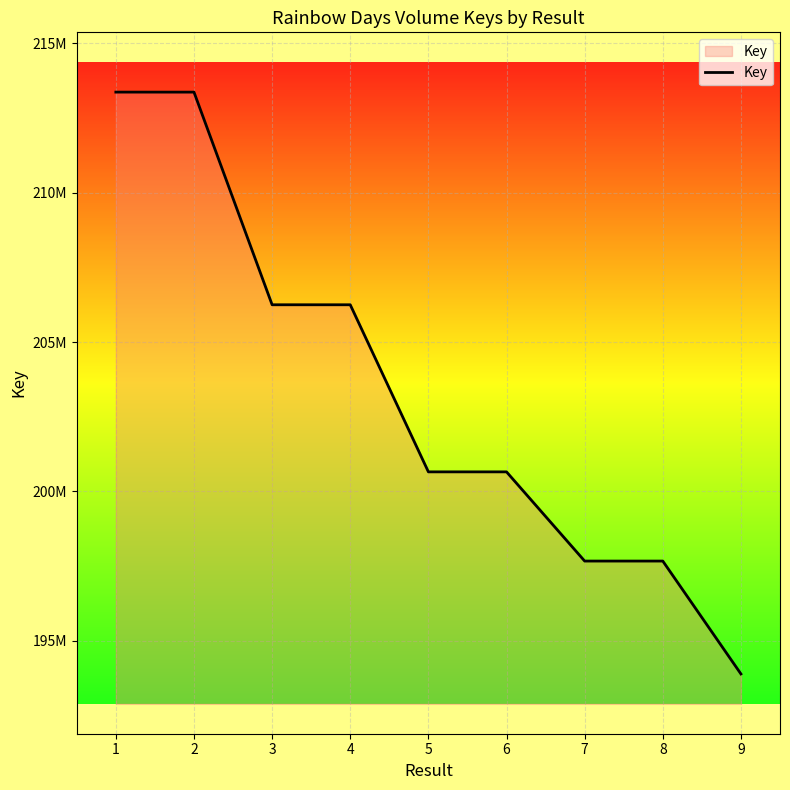

At which label is the value closest to 203628711?

4